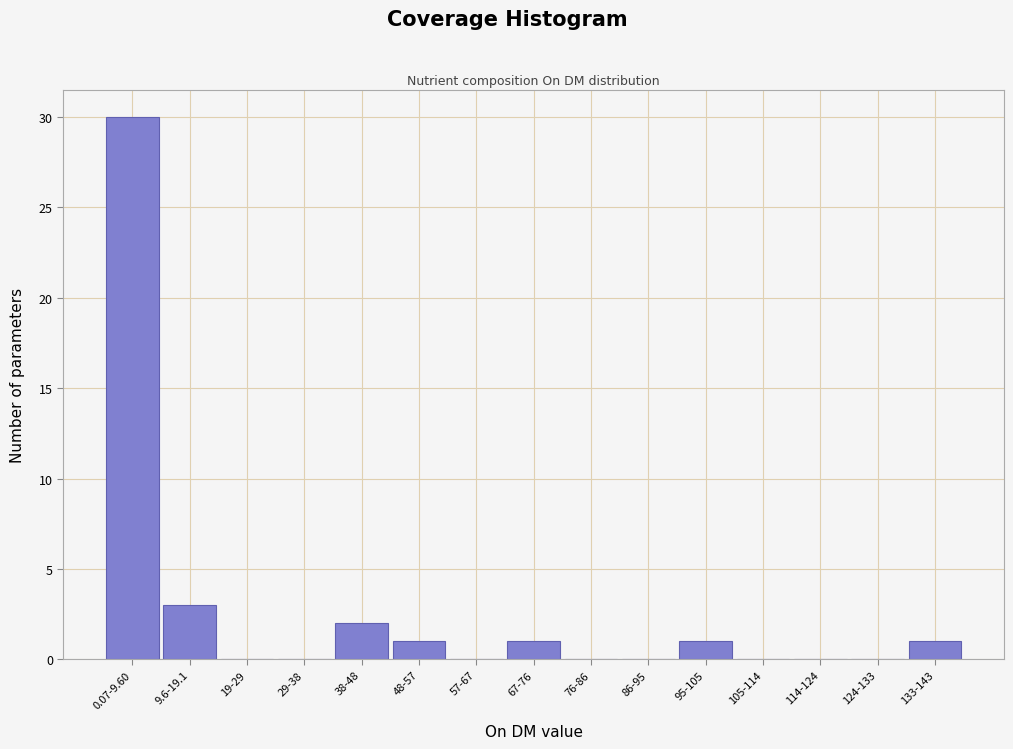

Reading left to right, transcribe all the data shown in this chart.

0.07-9.60=30	9.6-19.1=3	19-29=0	29-38=0	38-48=2	48-57=1	57-67=0	67-76=1	76-86=0	86-95=0	95-105=1	105-114=0	114-124=0	124-133=0	133-143=1